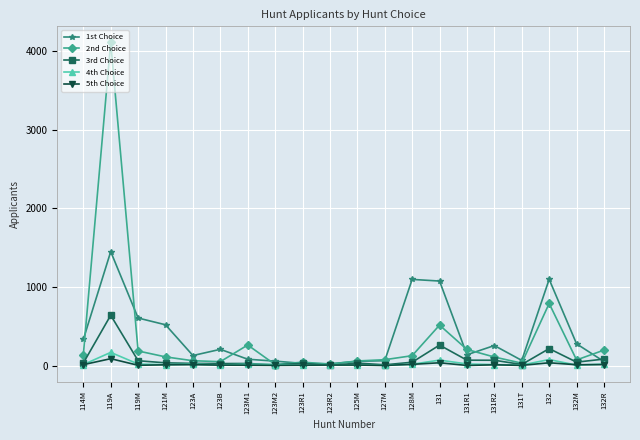

What is the maximum value for 5th Choice?

88